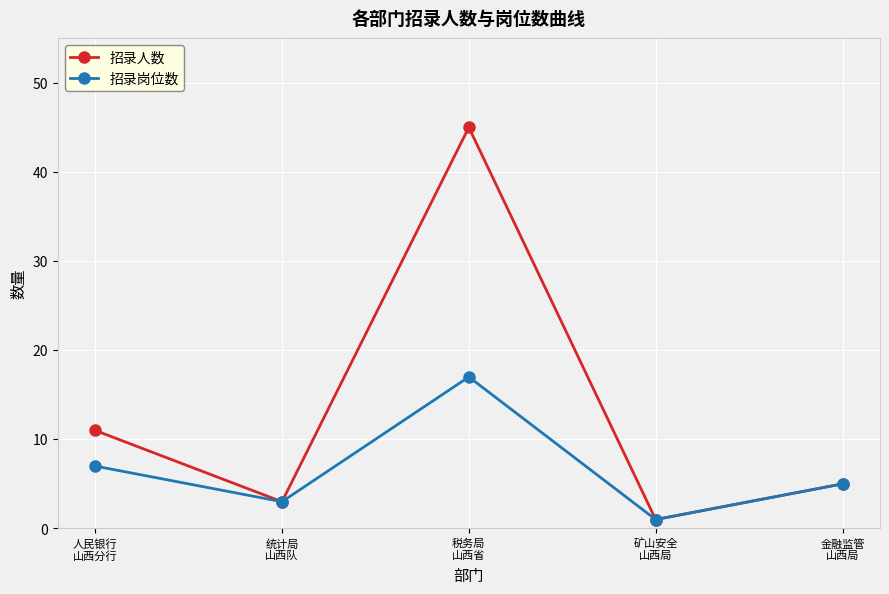

Which category has the highest value in the 招录岗位数 series?

税务局
山西省